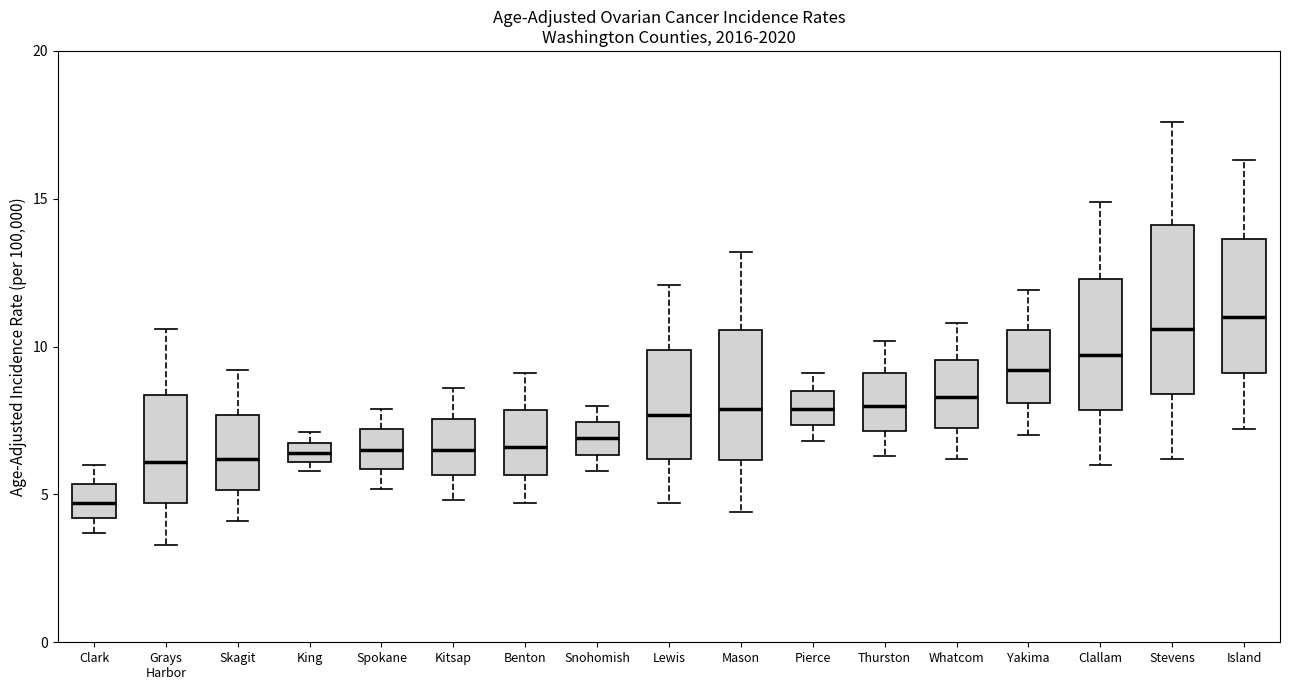

Comparing the boxes themselves (not the whiskers), which one is the tallest?

Stevens